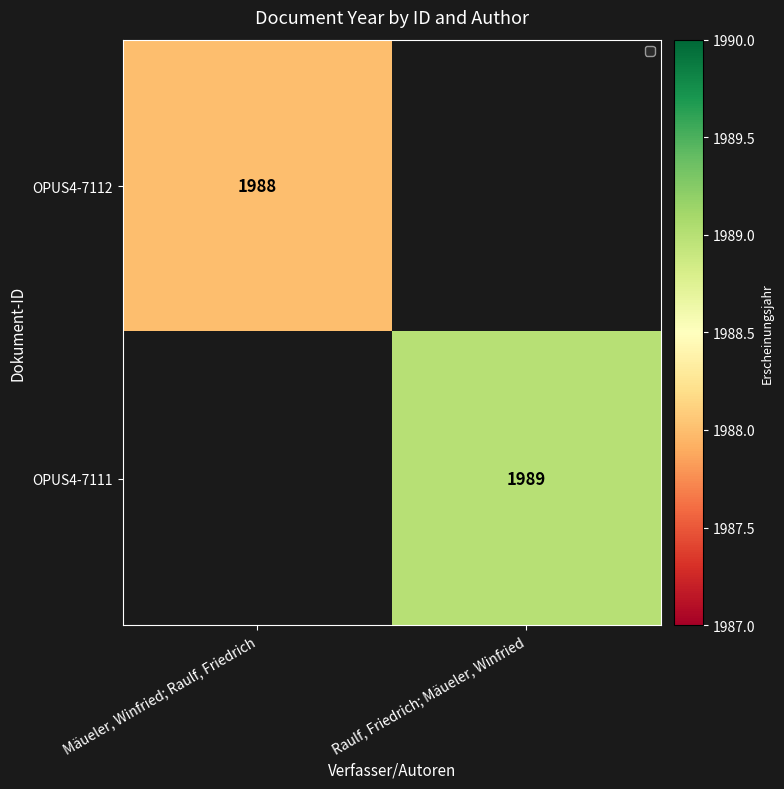

Is it true that OPUS4-7112 equals 3006.5 at Mäueler, Winfried; Raulf, Friedrich?

False